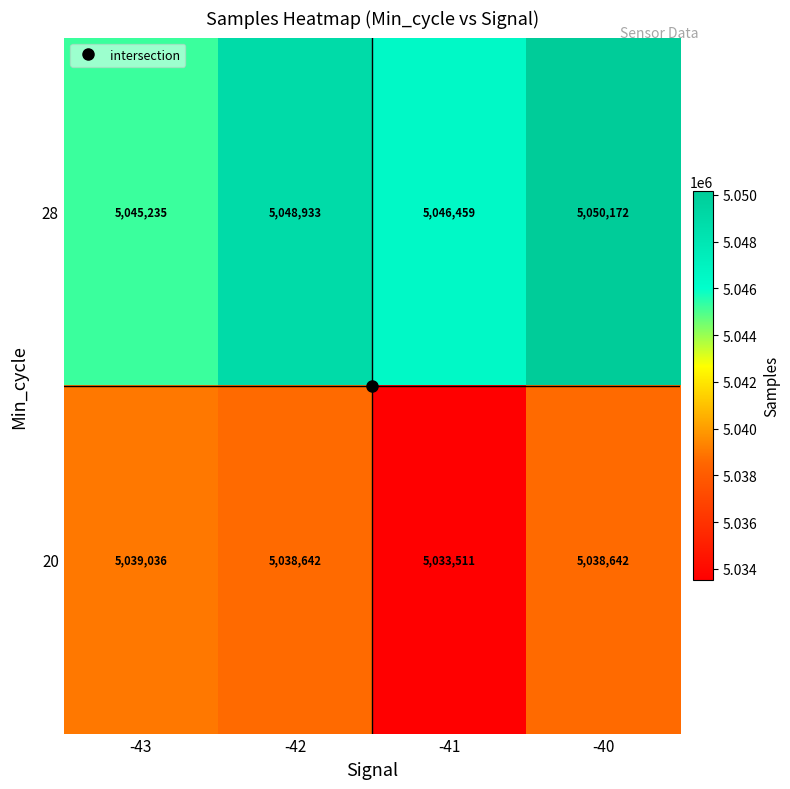

At which label does 20 first exceed 5038642?

-43